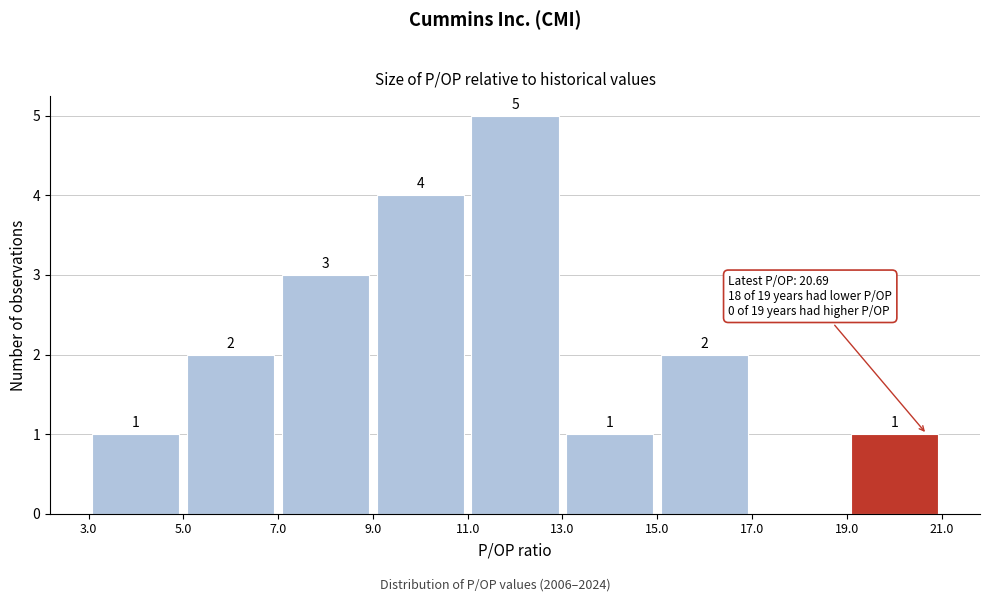

Over which range of the x-axis is the bar tallest?

11.0 to 13.0